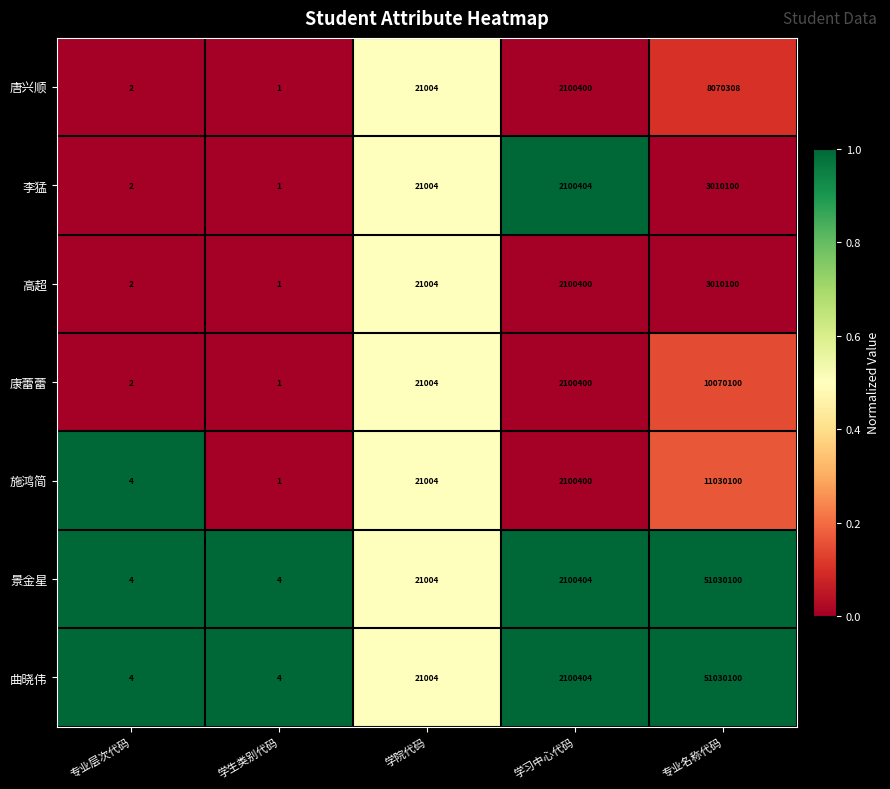

Where is 景金星 nearest to the value 25515052?

学习中心代码